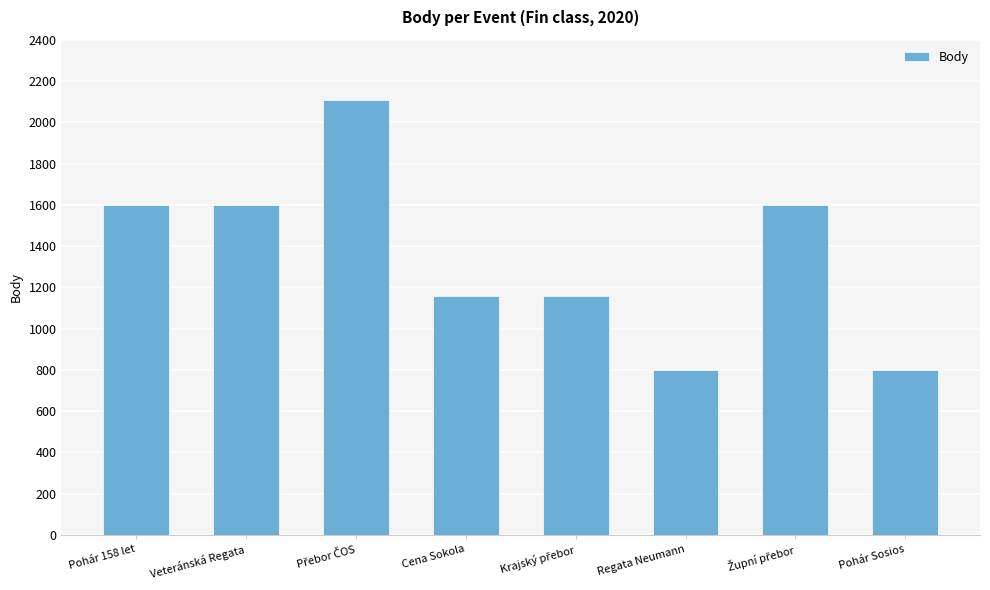

What is the greatest value displayed?

2109